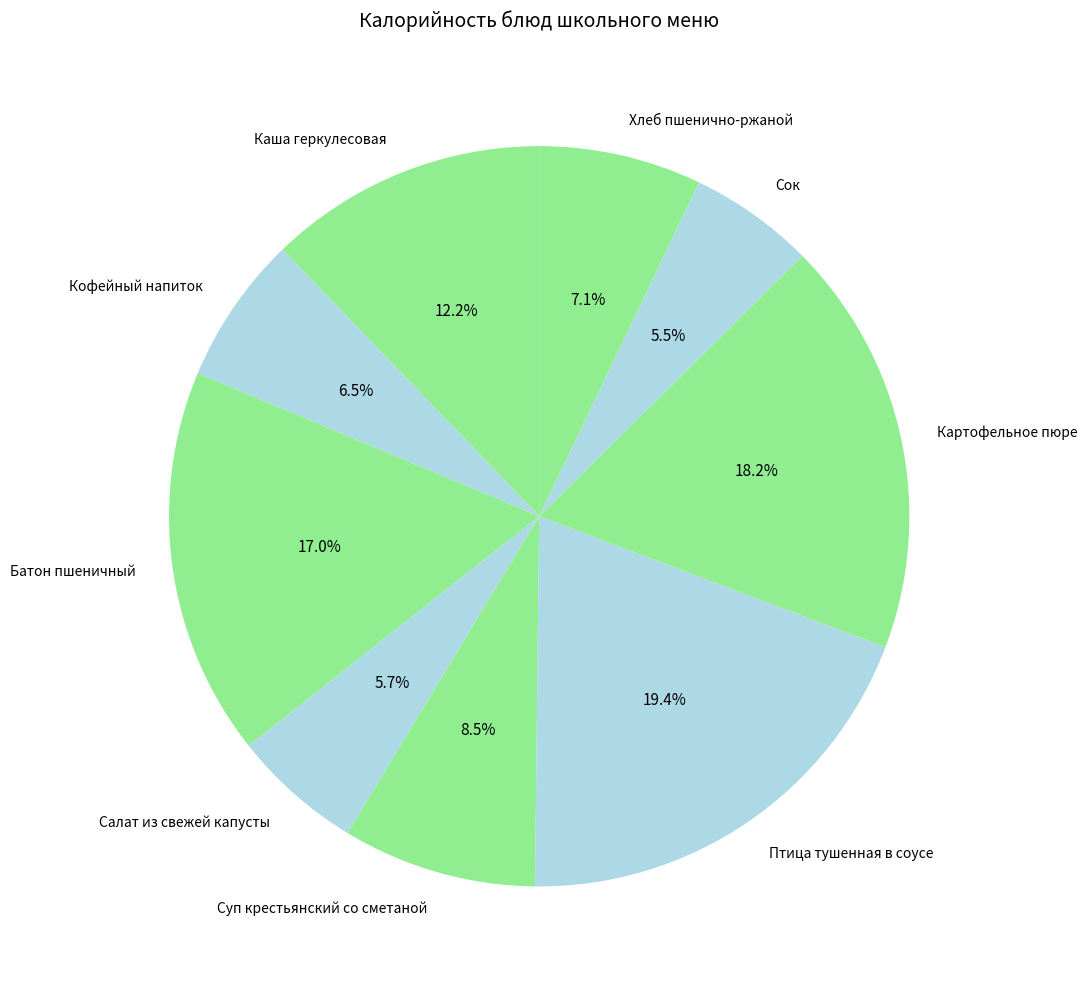

How many slices are in this pie chart?

9